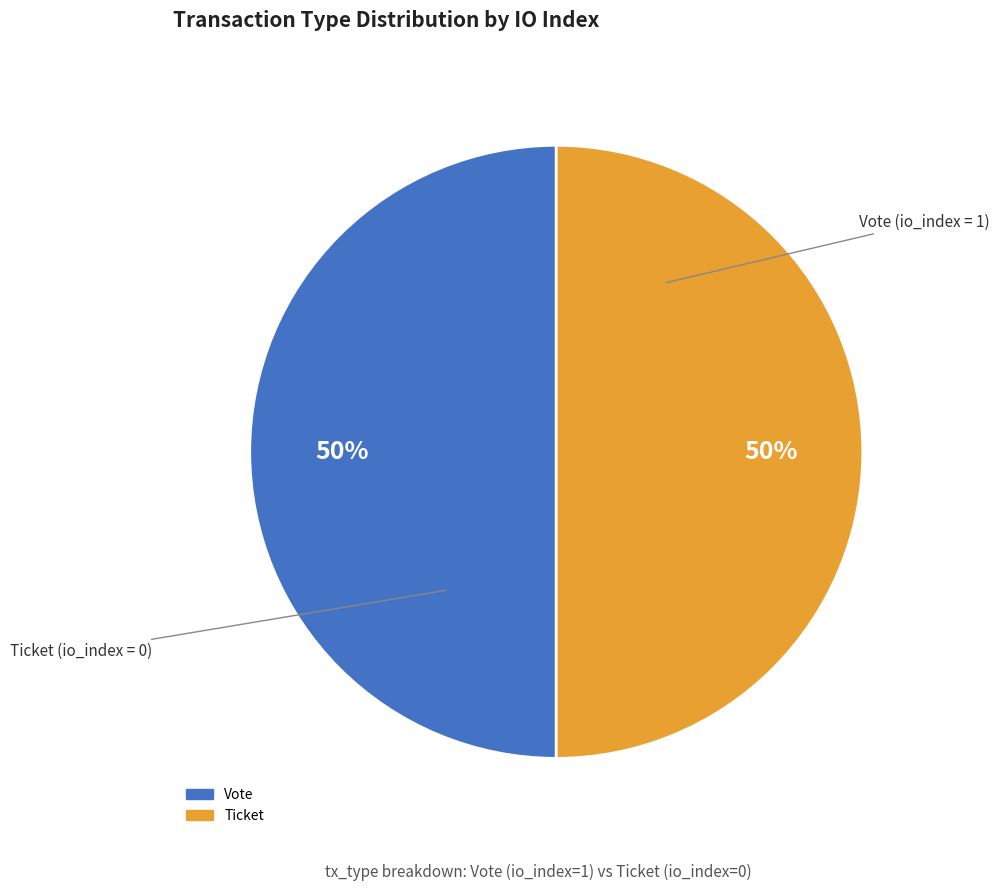

Do Vote and Ticket together represent more than half of the pie?

Yes